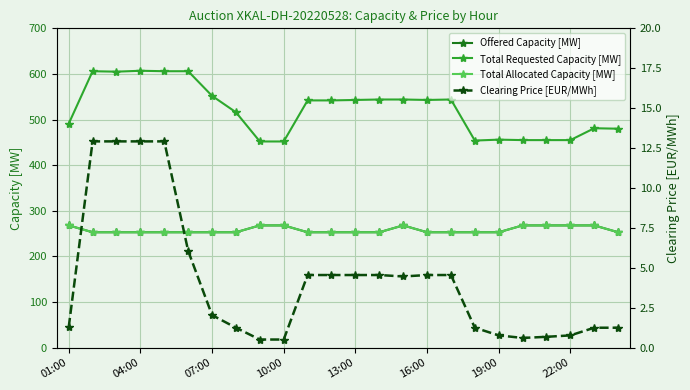

What is the value of the Total Requested Capacity [MW] point at the 19th from the left?

456.0